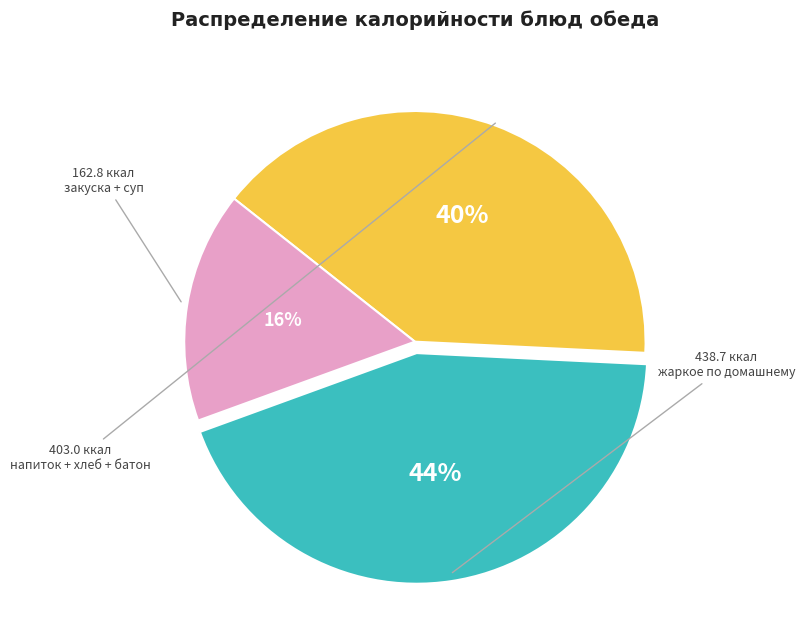

Count the number of slices in the pie.

3